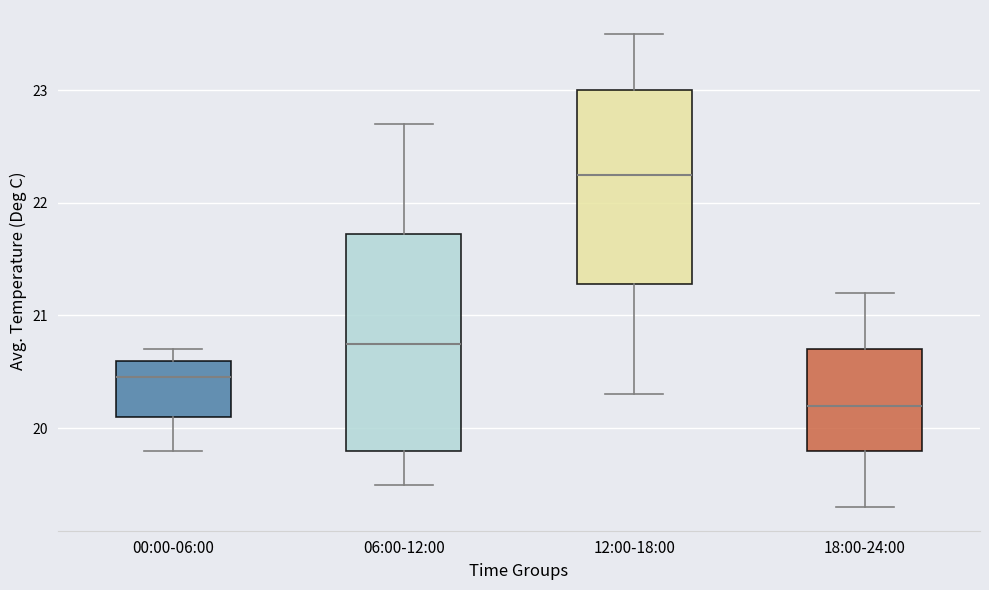

Reading left to right, read every box against the y-axis: the position of its median line, the range the box covers, and the ends of its whiskers. The values are not printed on the chart, so give them approximately, as read against the axis.

00:00-06:00: median 20.5, box 20.1 to 20.6, whiskers 19.8 to 20.7
06:00-12:00: median 20.8, box 19.8 to 21.7, whiskers 19.5 to 22.7
12:00-18:00: median 22.3, box 21.3 to 23.0, whiskers 20.3 to 23.5
18:00-24:00: median 20.2, box 19.8 to 20.7, whiskers 19.3 to 21.2